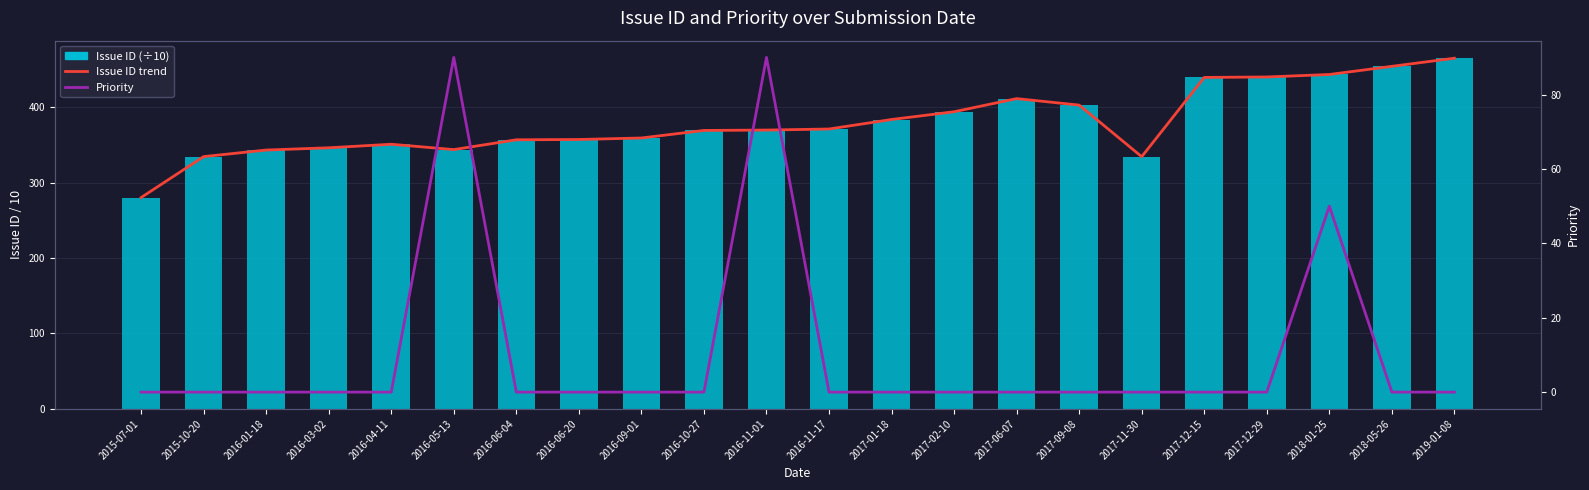

Which has a higher value, 2016-11-01 or 2016-11-17?

2016-11-17